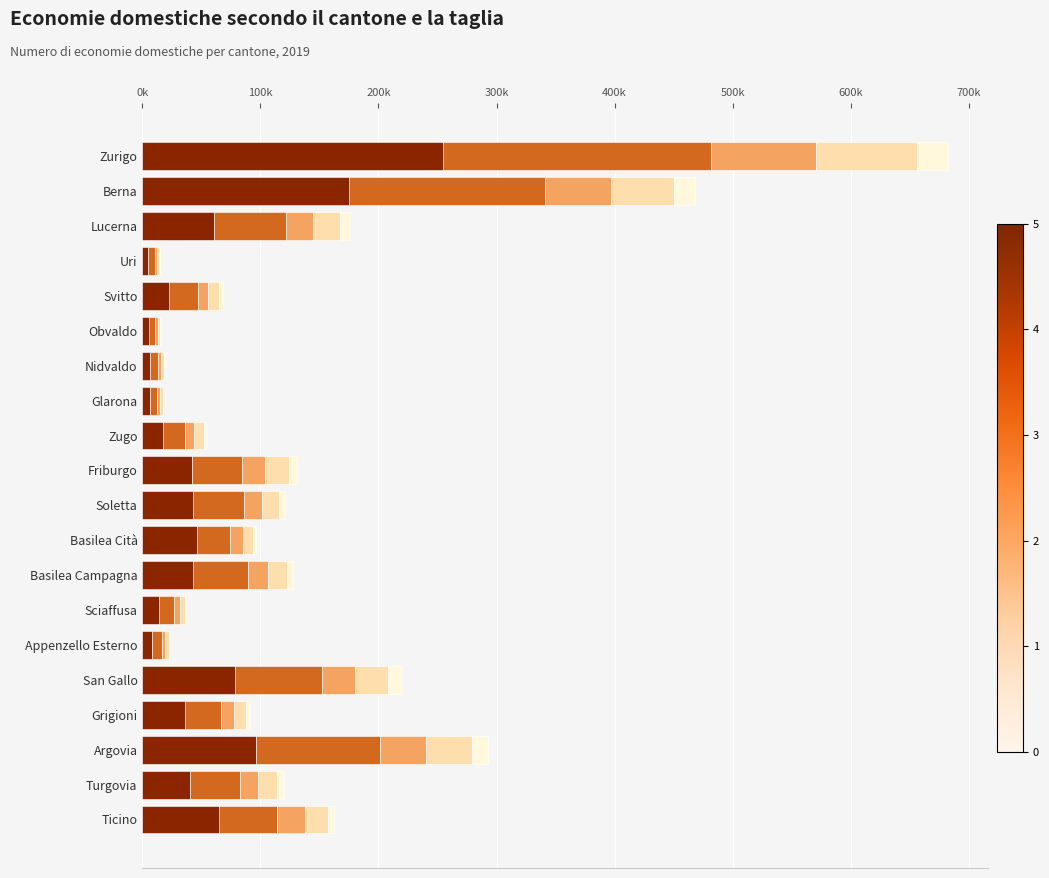

Reading left to right, list all the values displayed in this chart.

1 persona: 254226	175410	61091	4900	22635	5241	6265	6441	17720	42073	42551	46164	42960	14169	8173	78105	35846	95954	40265	65304
2 persone: 227433	165937	60968	5524	24234	5579	7076	6087	18733	42347	43444	28094	46310	12830	8245	74376	30405	104904	42531	48967
3 persone: 89033	55210	22157	1874	9077	2007	2366	2259	7575	19732	15417	10866	16734	4501	2916	27401	11150	39073	15535	23634
4 persone: 85270	53547	23555	2100	9066	2287	2412	2290	7790	20208	14707	8654	16408	4277	2952	28086	10718	39627	15858	19028
5 persone: 26014	17879	8487	825	3188	779	762	737	2446	6788	4908	2700	4831	1410	1207	10747	3369	12868	5376	5286